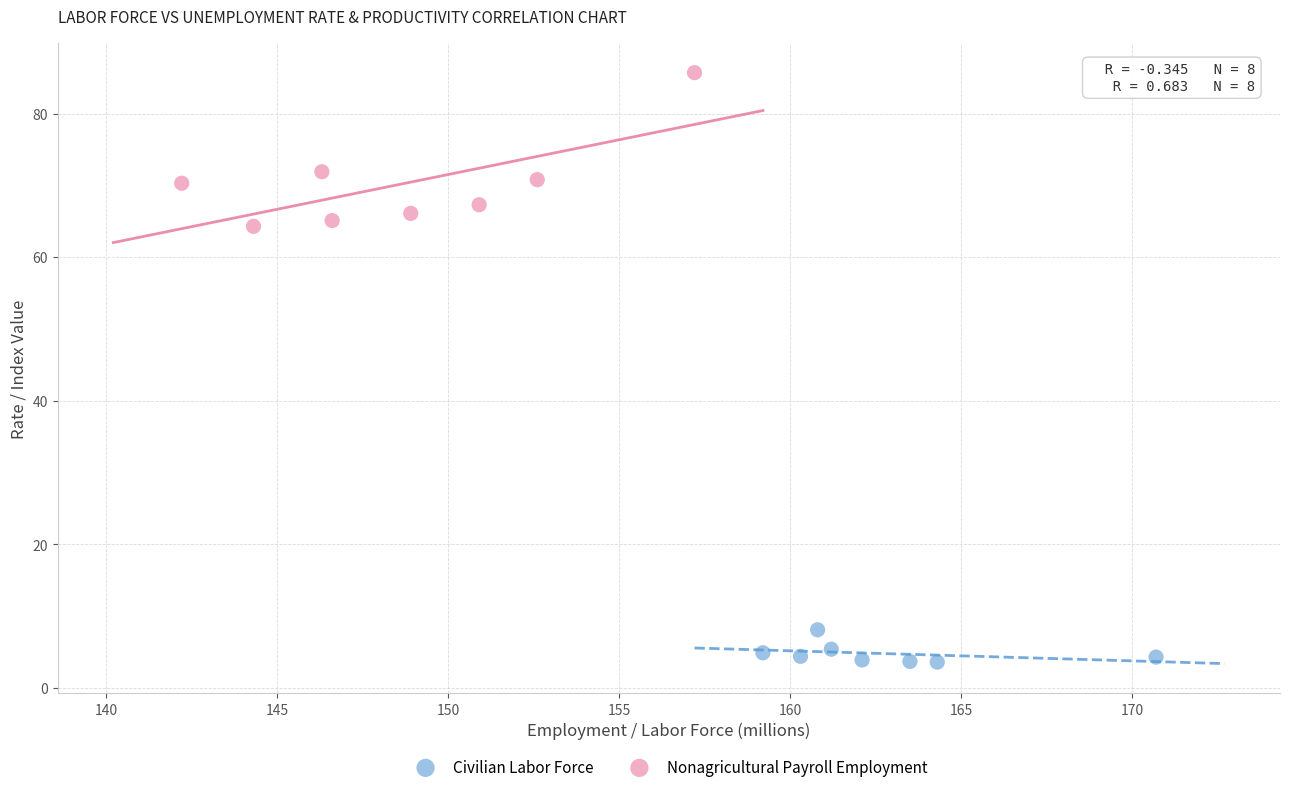

Which series has the largest Y range (max minus min)?

Nonagricultural Payroll Employment